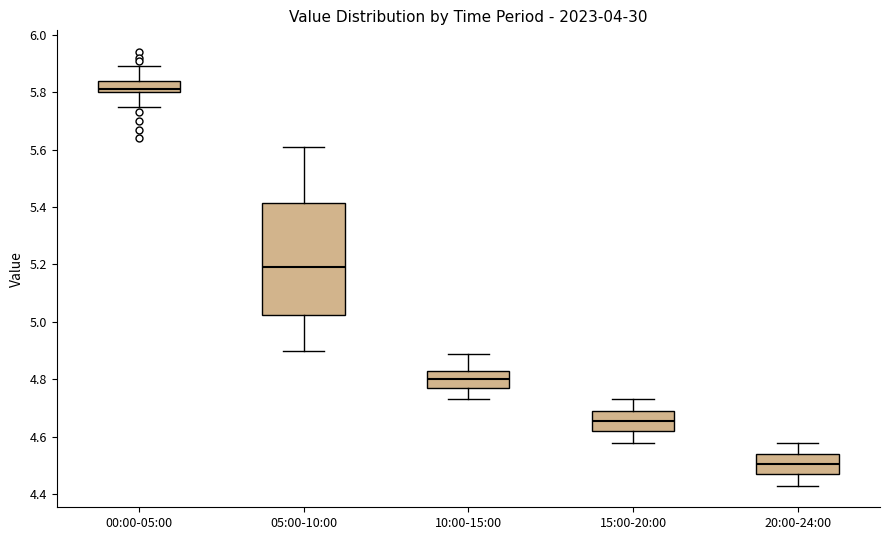

Reading left to right, transcribe this box plot: for each box, give where its median line is, the range the box spans, and where its two whiskers end, as read against the y-axis. The values are not printed on the chart, so give them approximately, as read against the axis.

00:00-05:00: median 5.82, box 5.80 to 5.84, whiskers 5.76 to 5.90
05:00-10:00: median 5.20, box 5.02 to 5.42, whiskers 4.90 to 5.62
10:00-15:00: median 4.80, box 4.78 to 4.84, whiskers 4.74 to 4.90
15:00-20:00: median 4.66, box 4.62 to 4.70, whiskers 4.58 to 4.74
20:00-24:00: median 4.50, box 4.48 to 4.54, whiskers 4.44 to 4.58